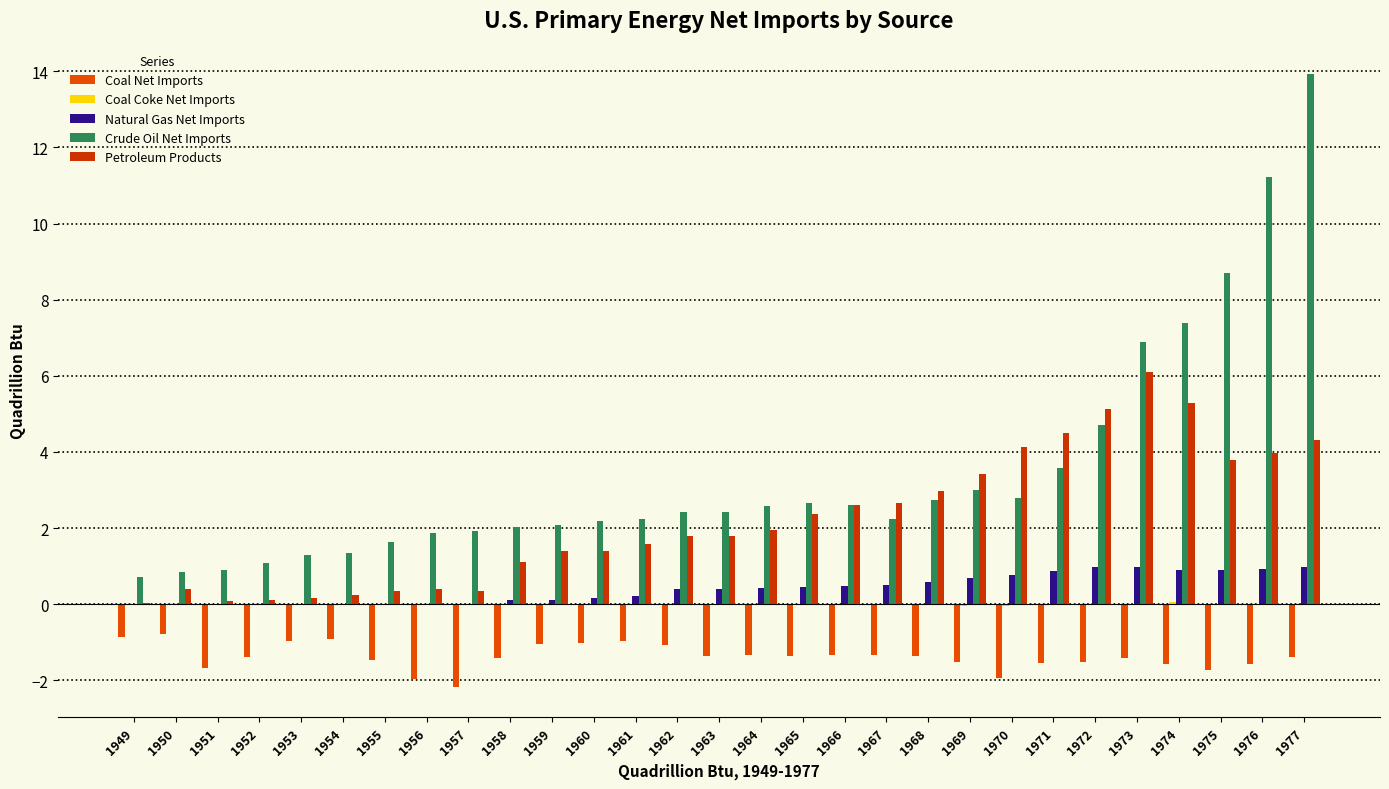

Reading left to right, transcribe all the data shown in this chart.

Coal Net Imports: -0.9	-0.8	-1.7	-1.4	-1.0	-0.9	-1.5	-2.0	-2.2	-1.4	-1.0	-1.0	-1.0	-1.1	-1.3	-1.3	-1.4	-1.3	-1.3	-1.4	-1.5	-1.9	-1.5	-1.5	-1.4	-1.6	-1.7	-1.6	-1.4
Coal Coke Net Imports: -0.0	0.0	-0.0	-0.0	-0.0	-0.0	-0.0	-0.0	-0.0	-0.0	-0.0	-0.0	-0.0	-0.0	-0.0	-0.0	-0.0	-0.0	-0.0	-0.0	-0.0	-0.1	-0.0	-0.0	-0.0	0.1	0.0	-0.0	0.0
Natural Gas Net Imports: -0.0	-0.0	-0.0	-0.0	-0.0	-0.0	-0.0	-0.0	-0.0	0.1	0.1	0.1	0.2	0.4	0.4	0.4	0.4	0.5	0.5	0.6	0.7	0.8	0.9	1.0	1.0	0.9	0.9	0.9	1.0
Crude Oil Net Imports: 0.7	0.9	0.9	1.1	1.3	1.3	1.6	1.9	1.9	2.0	2.1	2.2	2.2	2.4	2.4	2.6	2.6	2.6	2.2	2.7	3.0	2.8	3.6	4.7	6.9	7.4	8.7	11.2	13.9
Petroleum Products: 0.0	0.4	0.1	0.1	0.2	0.2	0.4	0.4	0.3	1.1	1.4	1.4	1.6	1.8	1.8	2.0	2.4	2.6	2.7	3.0	3.4	4.1	4.5	5.1	6.1	5.3	3.8	4.0	4.3